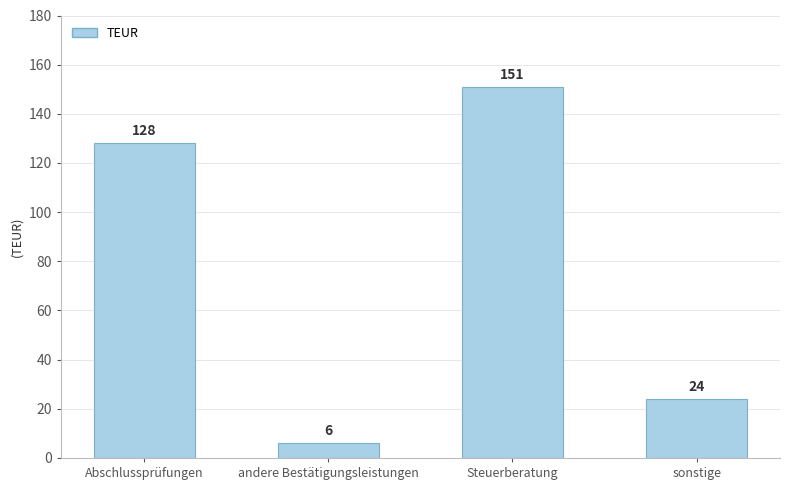

Reading right to left, what are all the values shown in this chart?

24	151	6	128